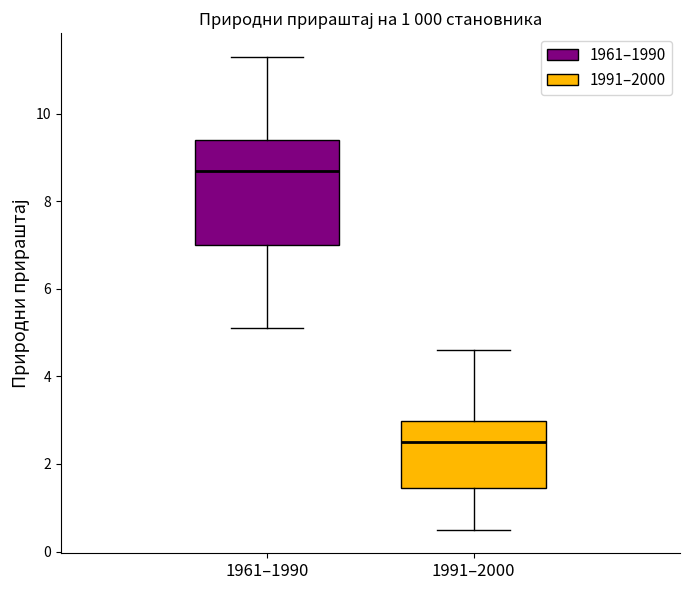

Reading left to right, read every box against the y-axis: the position of its median line, the range the box covers, and the ends of its whiskers. The values are not printed on the chart, so give them approximately, as read against the axis.

1961–1990: median 8.8, box 7.0 to 9.4, whiskers 5.2 to 11.4
1991–2000: median 2.6, box 1.4 to 3.0, whiskers 0.6 to 4.6